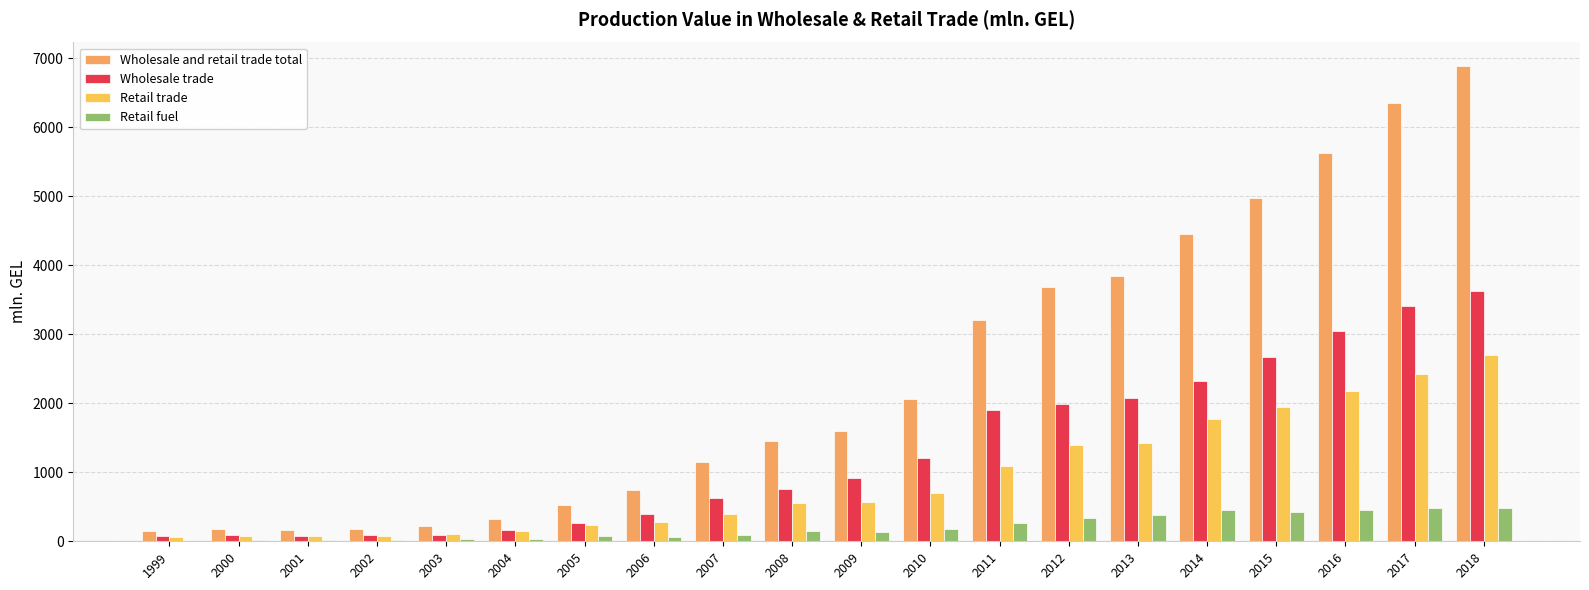

What is the value of the Retail trade bar at the 4th from the left?

79.2